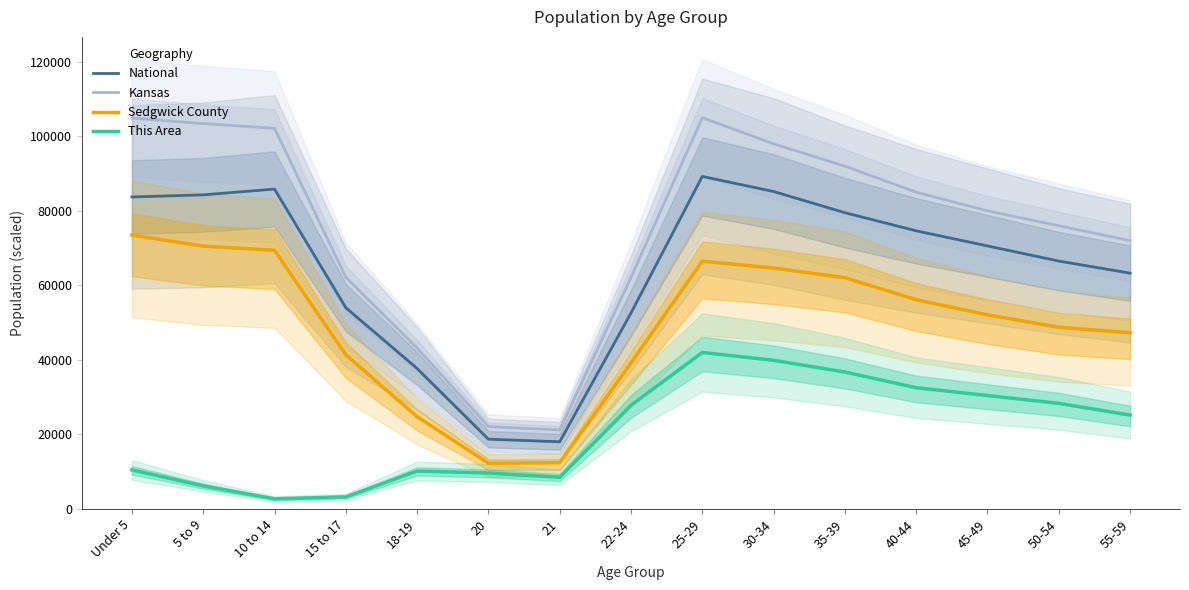

What is the label of the 8th point from the right?

22-24